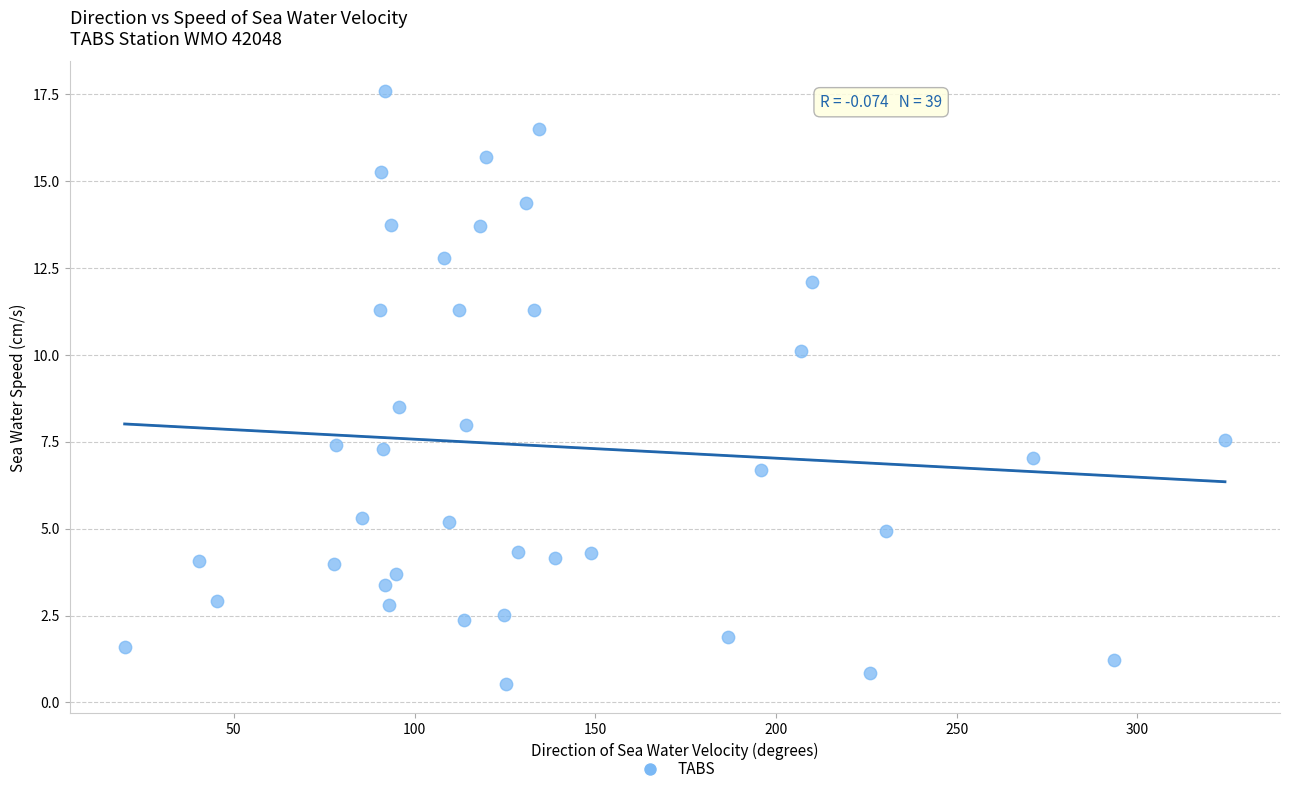

What Y value in the scatter plot is closest to 9?

8.5